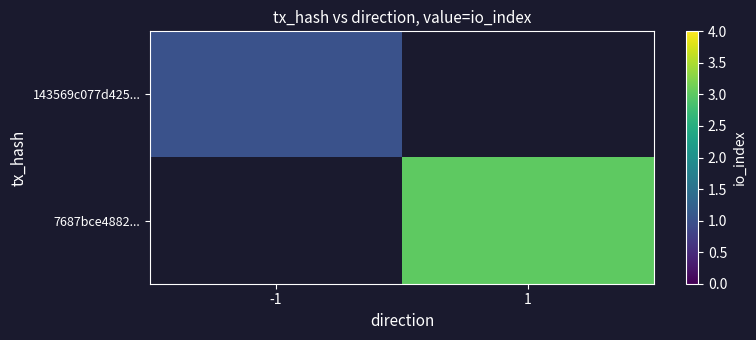

Which label corresponds to the largest value in the chart?

1